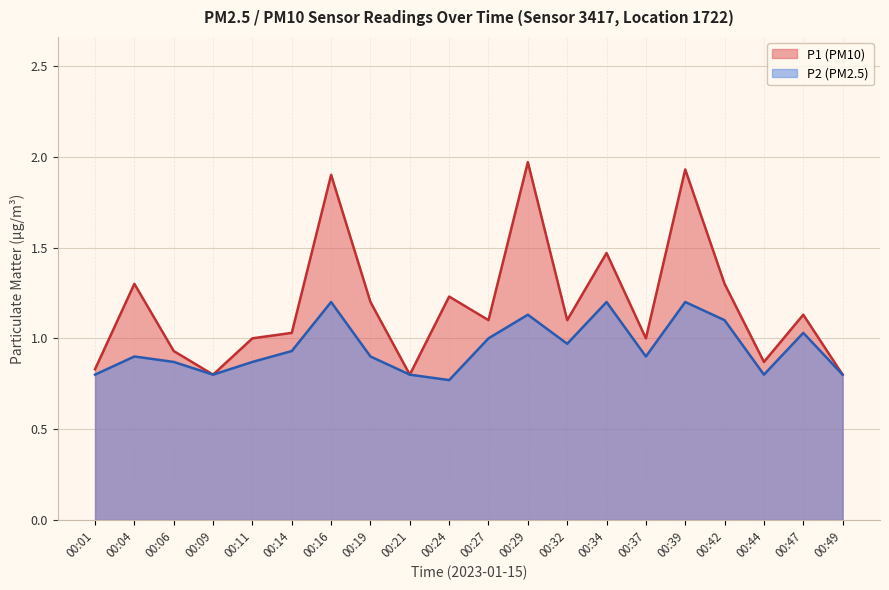

Does the chart display data point markers on the line(s)?

No